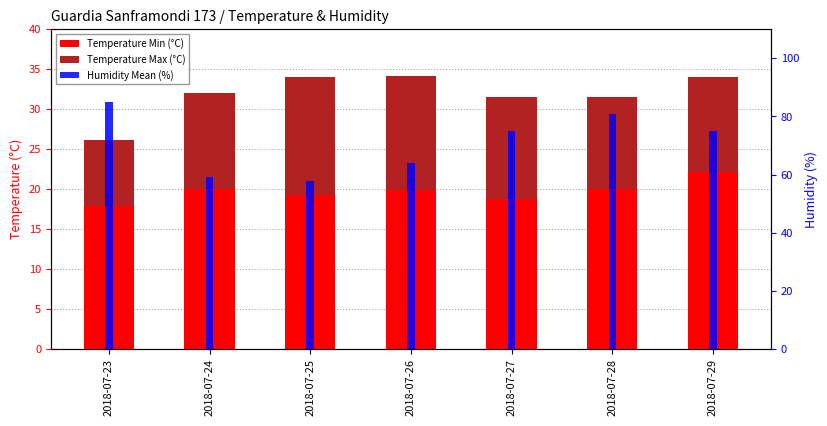

Which category has the highest value in the Temperature Min (°C) series?

2018-07-29